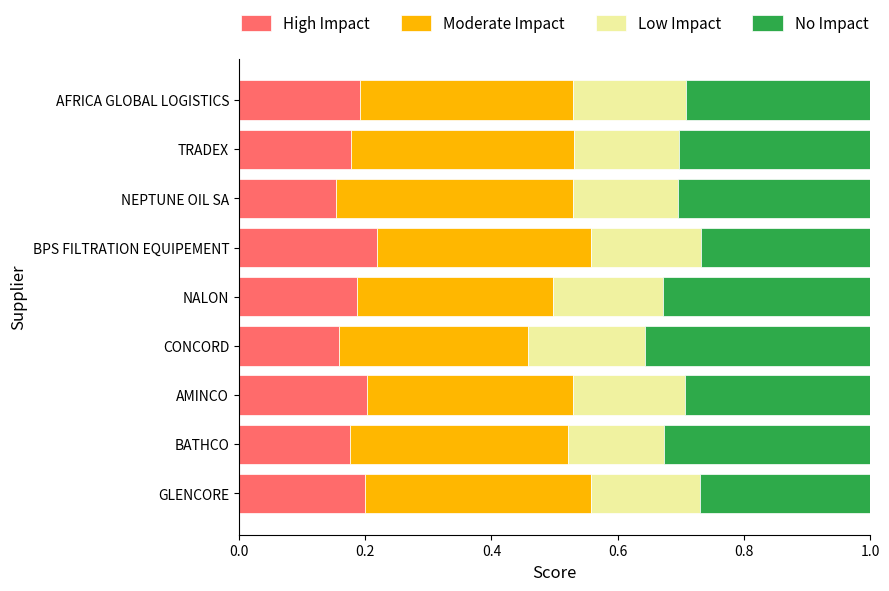

What is the total value across all series at AMINCO?

1.0